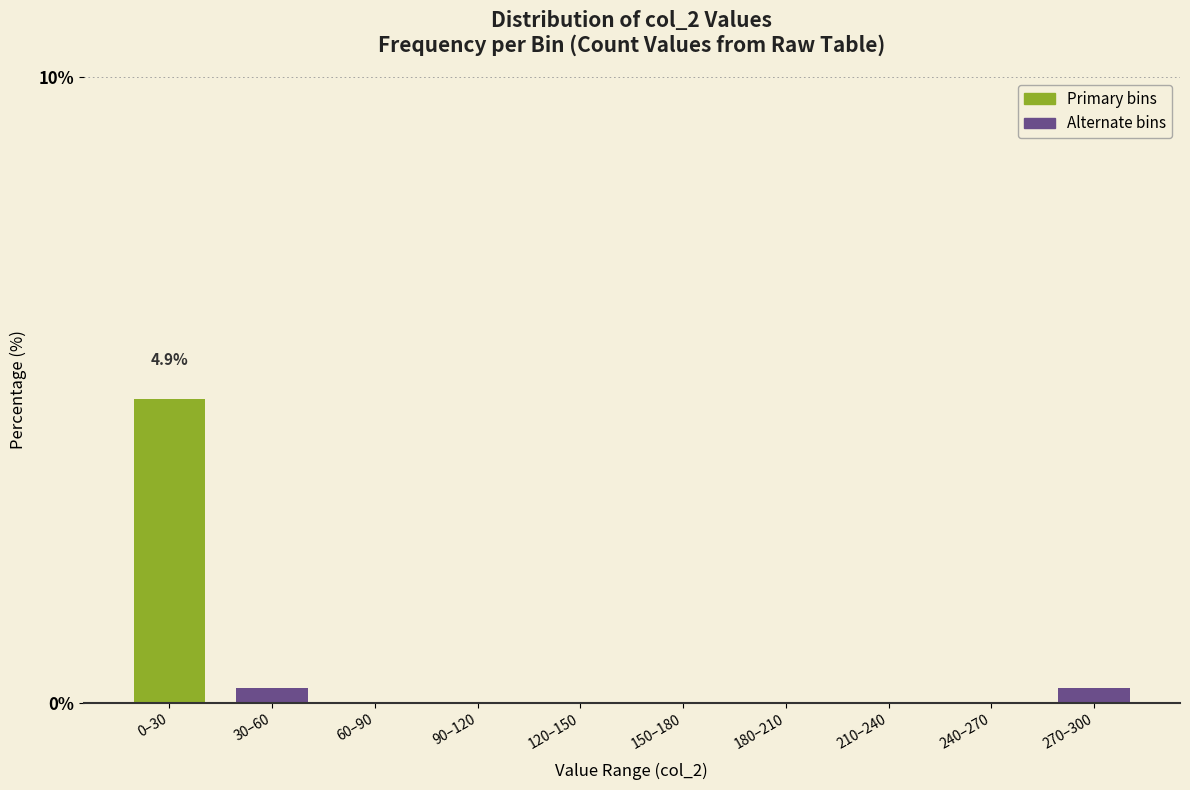

Reading left to right, list all the values displayed in this chart.

0–30=4.9	30–60=0.2	60–90=0.0	90–120=0.0	120–150=0.0	150–180=0.0	180–210=0.0	210–240=0.0	240–270=0.0	270–300=0.2